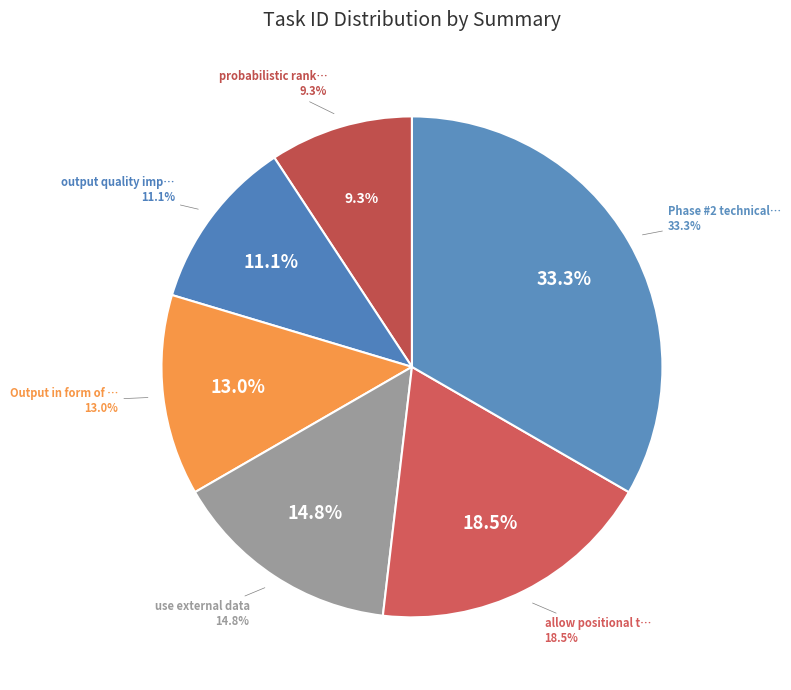

What is the smallest slice in the pie chart?

probabilistic ranking